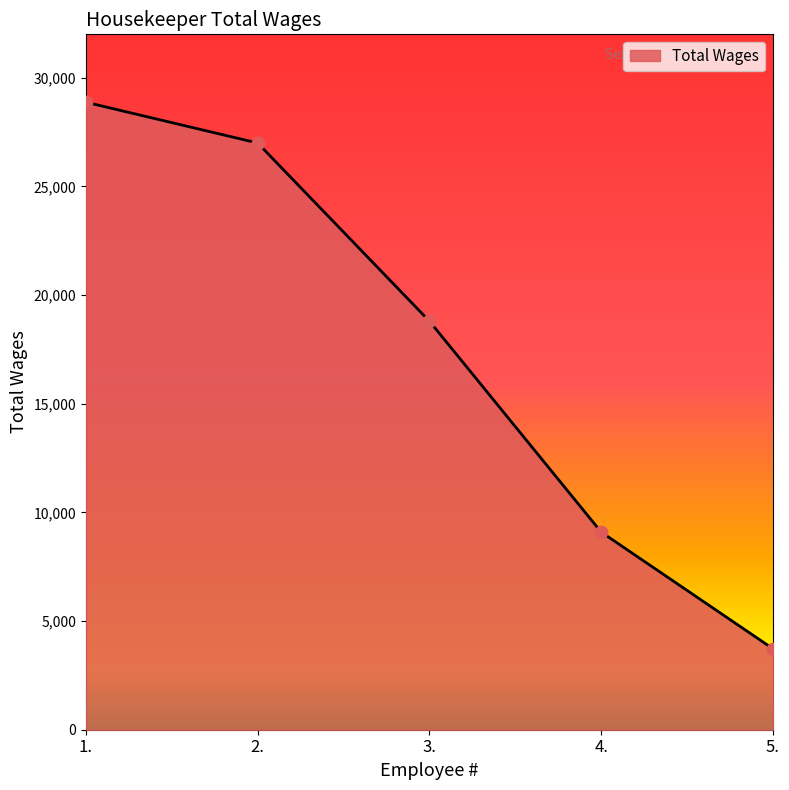

What is the ratio of the value at 2. to the value at 3.?

1.4